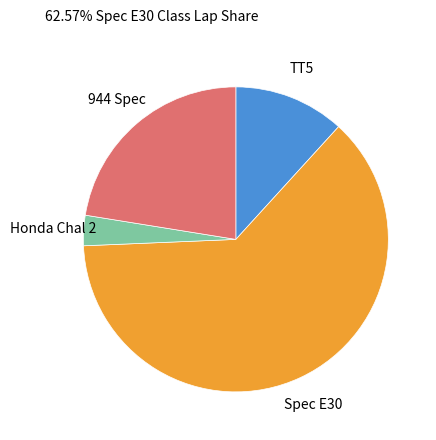

What is the smallest slice in the pie chart?

Honda Chal 2